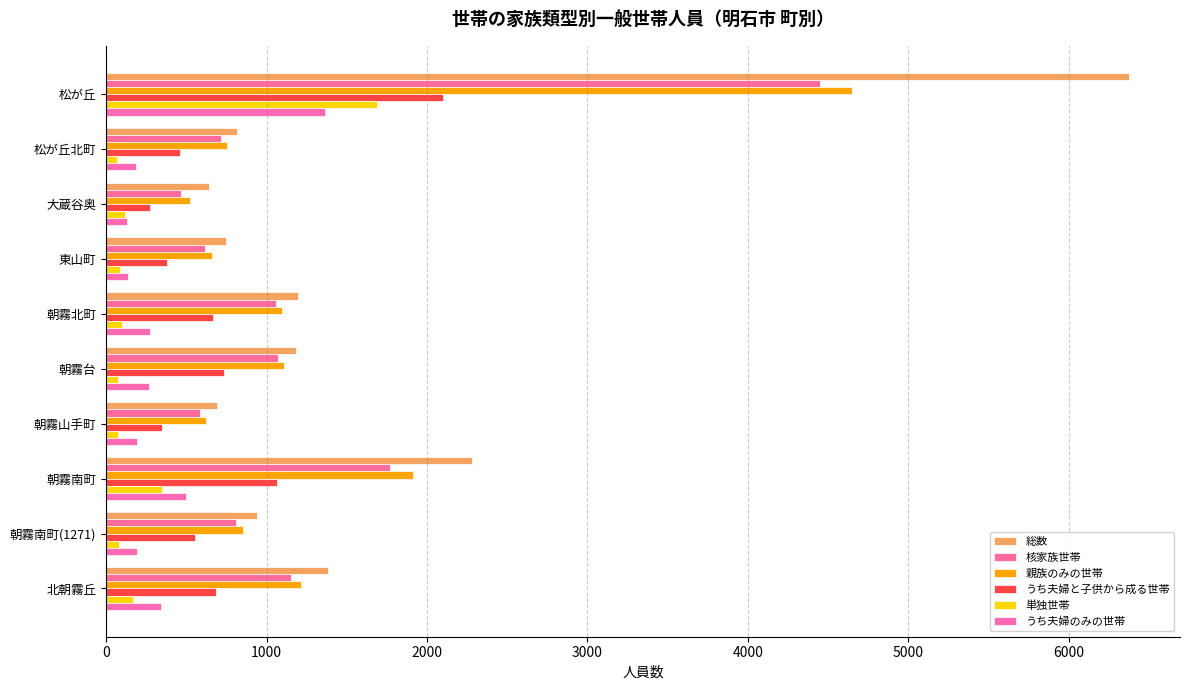

How many values in the うち夫婦と子供から成る世帯 series are below 666?

5